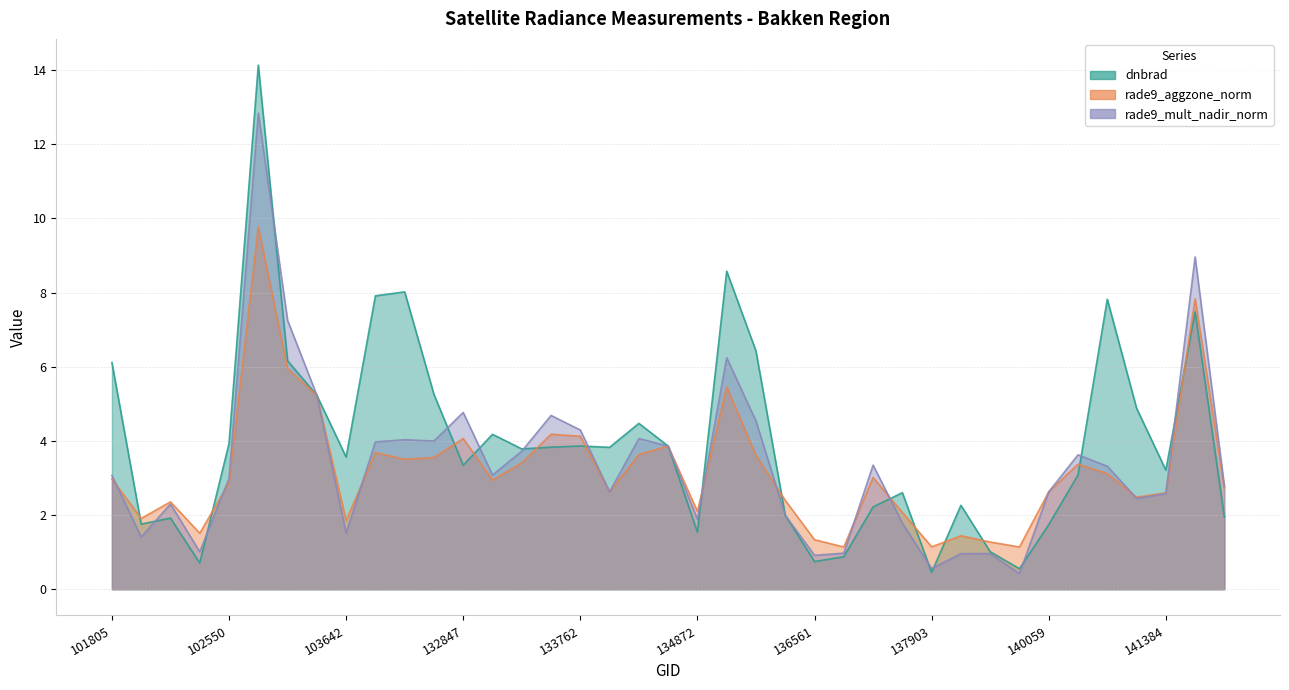

How many lines are shown in the chart?

3